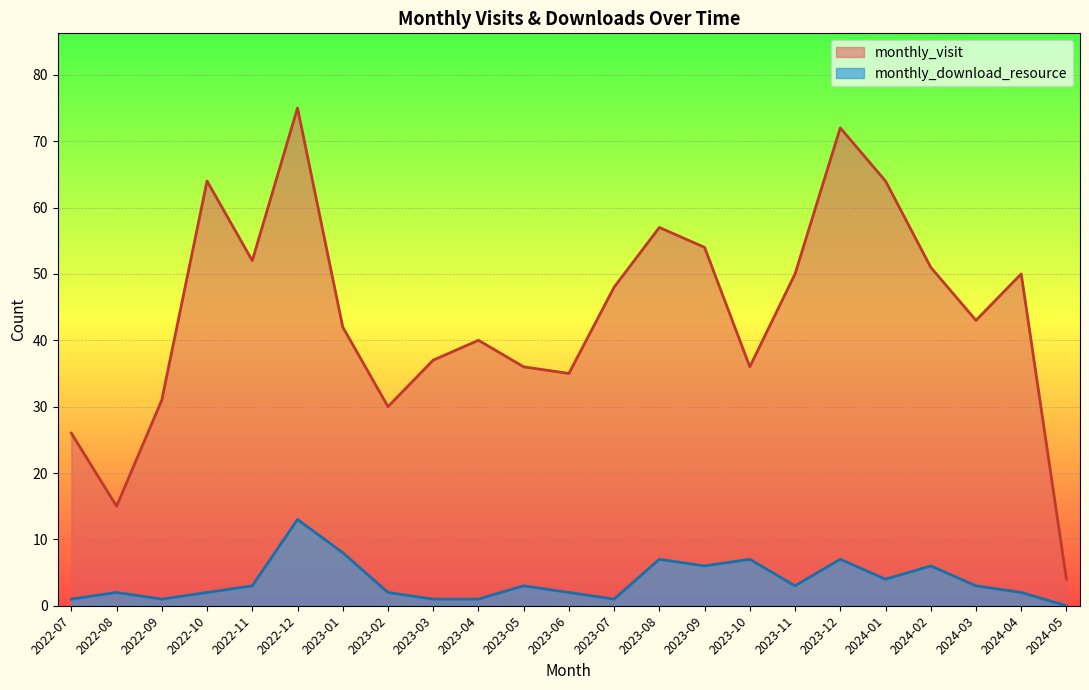

List the labels in order of monthly_visit value, smallest first.

2024-05, 2022-08, 2022-07, 2023-02, 2022-09, 2023-06, 2023-05, 2023-10, 2023-03, 2023-04, 2023-01, 2024-03, 2023-07, 2023-11, 2024-04, 2024-02, 2022-11, 2023-09, 2023-08, 2022-10, 2024-01, 2023-12, 2022-12